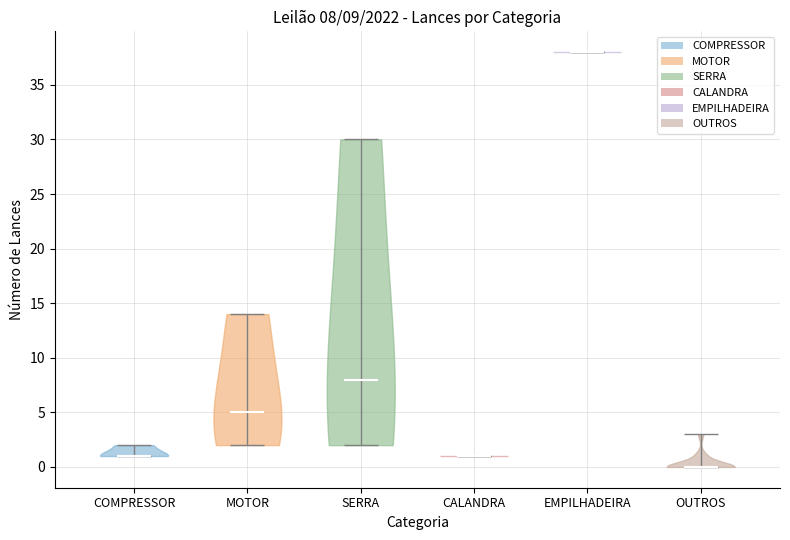

Which violin has the lowest median line?

OUTROS